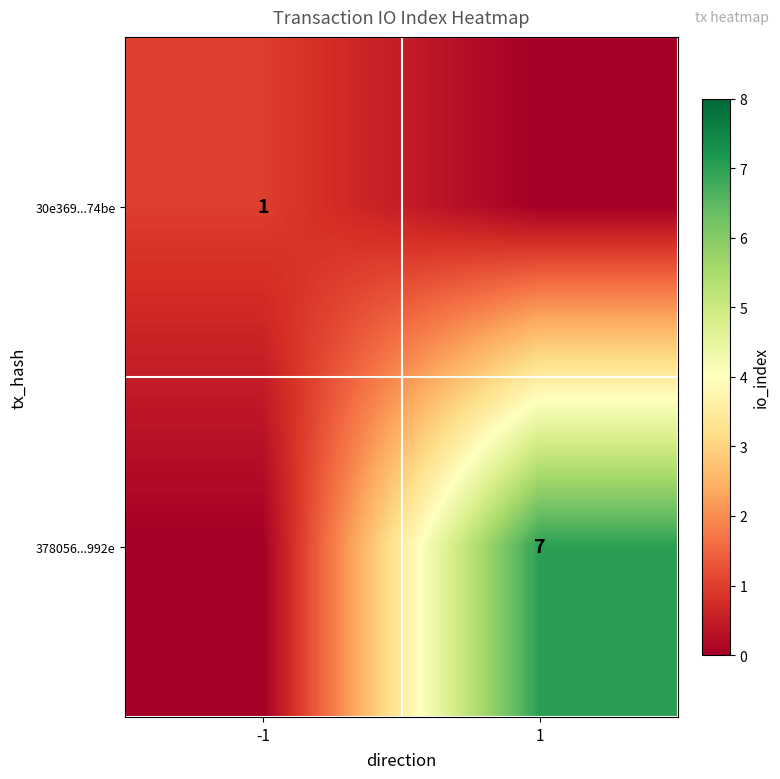

At how many categories does at least one series exceed 5?

1